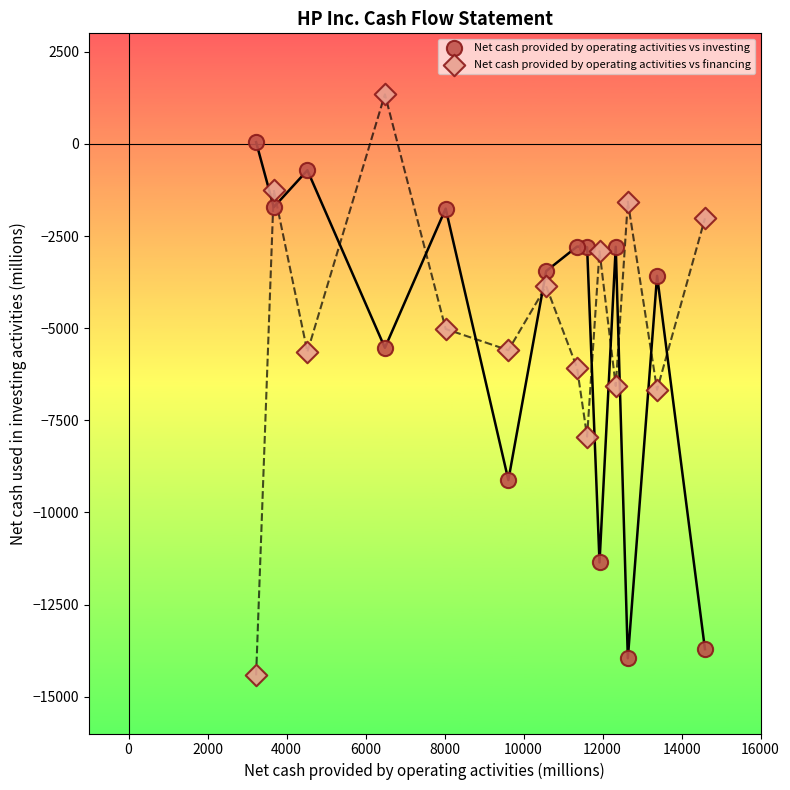

Which series reaches the minimum Y coordinate?

Net cash provided by operating activities vs financing